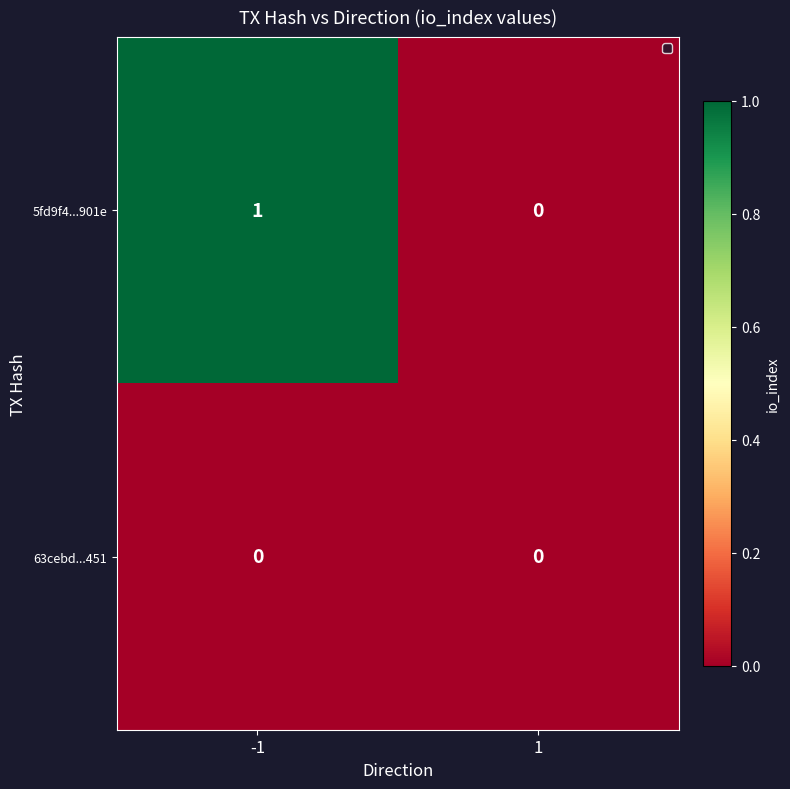

List the series in order of their peak value, lowest first.

63cebd...451, 5fd9f4...901e